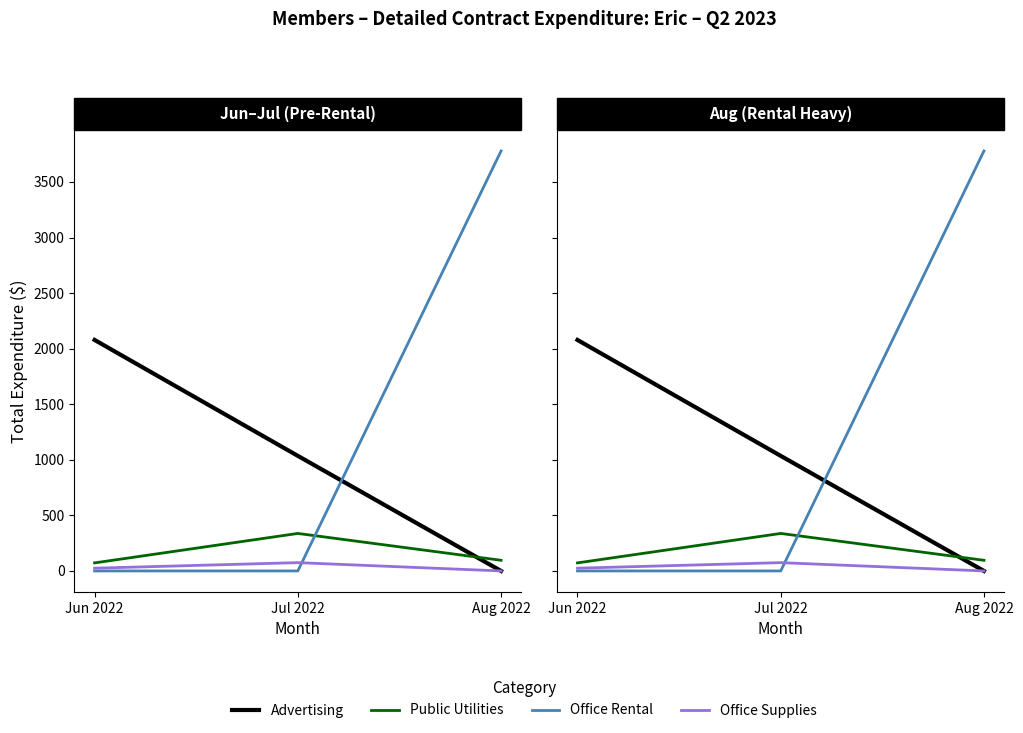

How many lines are shown in the chart?

4